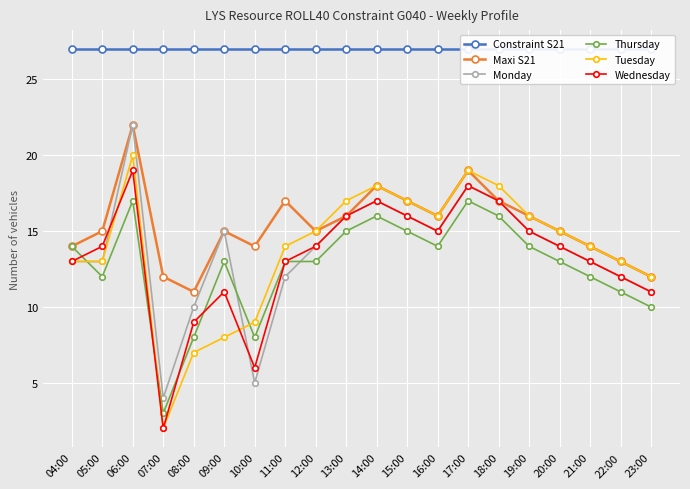

Reading left to right, what are all the values shown in this chart?

Constraint S21: 27	27	27	27	27	27	27	27	27	27	27	27	27	27	27	27	27	27	27	27
Maxi S21: 14	15	22	12	11	15	14	17	15	16	18	17	16	19	17	16	15	14	13	12
Monday: 13	13	22	4	10	15	5	12	14	16	17	16	15	18	17	15	14	13	12	11
Thursday: 14	12	17	3	8	13	8	13	13	15	16	15	14	17	16	14	13	12	11	10
Tuesday: 13	13	20	2	7	8	9	14	15	17	18	17	16	19	18	16	15	14	13	12
Wednesday: 13	14	19	2	9	11	6	13	14	16	17	16	15	18	17	15	14	13	12	11